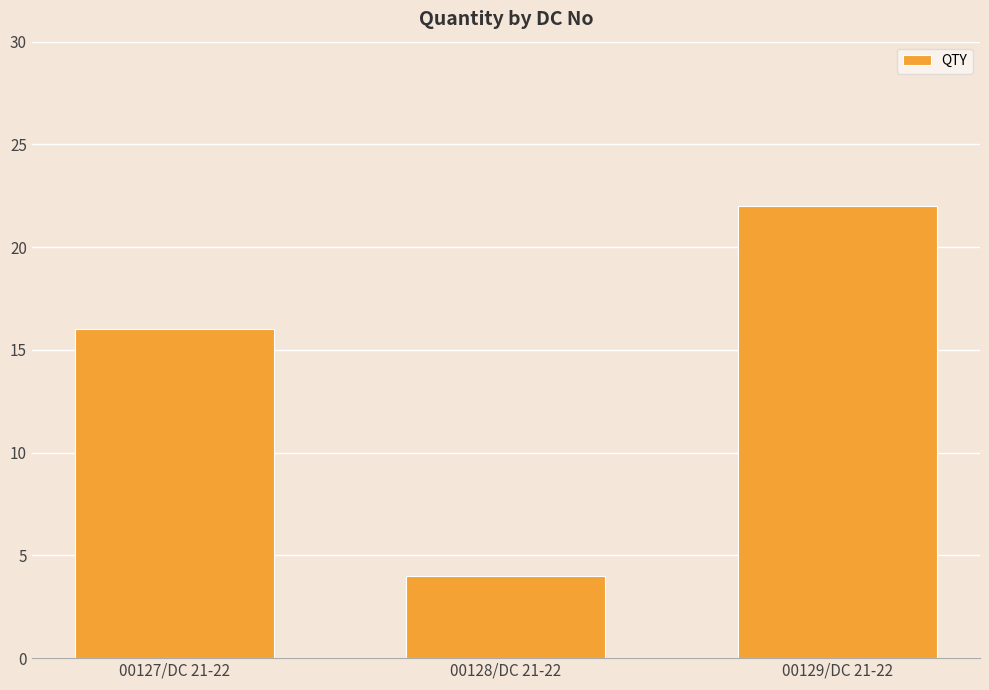

Count the number of categories in the chart.

3